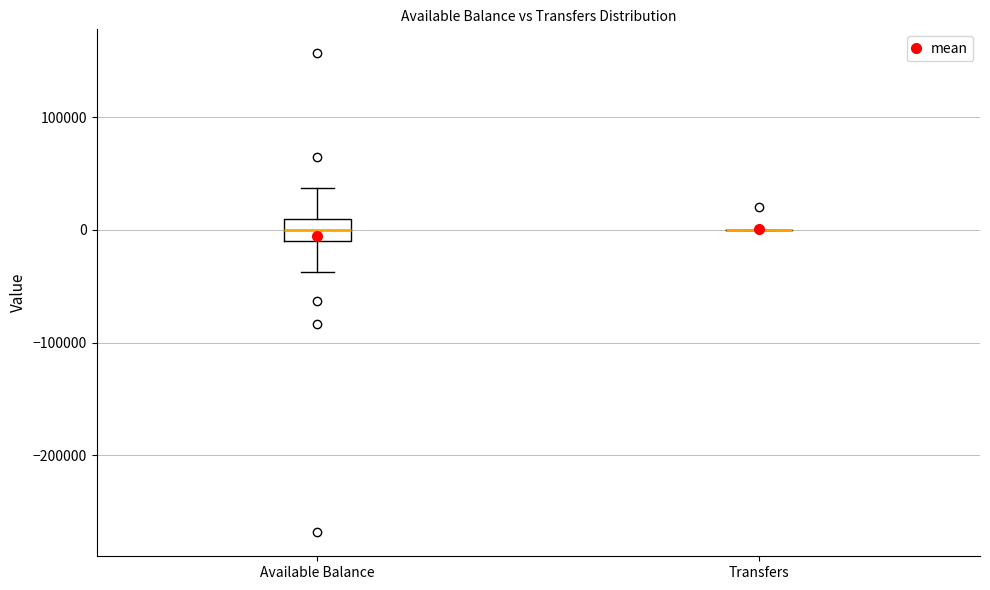

Reading left to right, transcribe this box plot: for each box, give where its median line is, the range the box spans, and where its two whiskers end, as read against the y-axis. The values are not printed on the chart, so give them approximately, as read against the axis.

Available Balance: median 0, box -10000 to 10000, whiskers -40000 to 40000
Transfers: box collapsed to a line at 0, whiskers 0 to 0